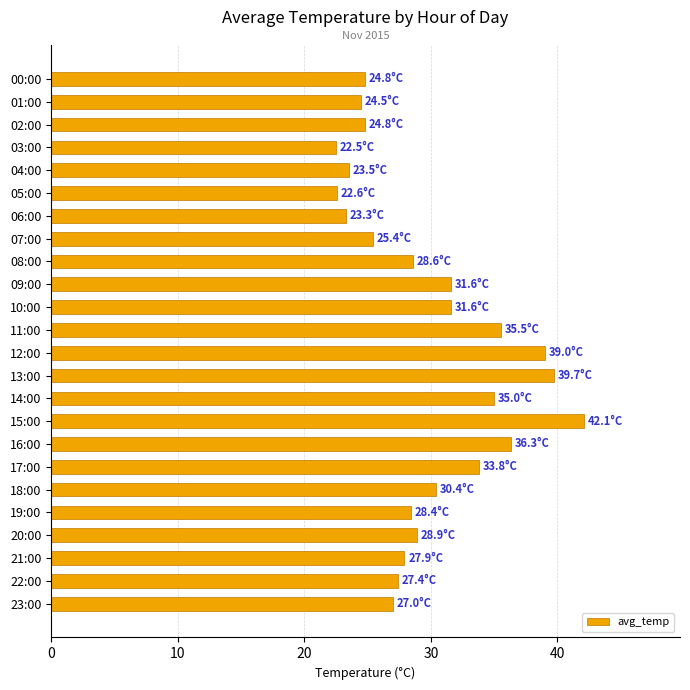

Between 21:00 and 17:00, which is larger?

17:00